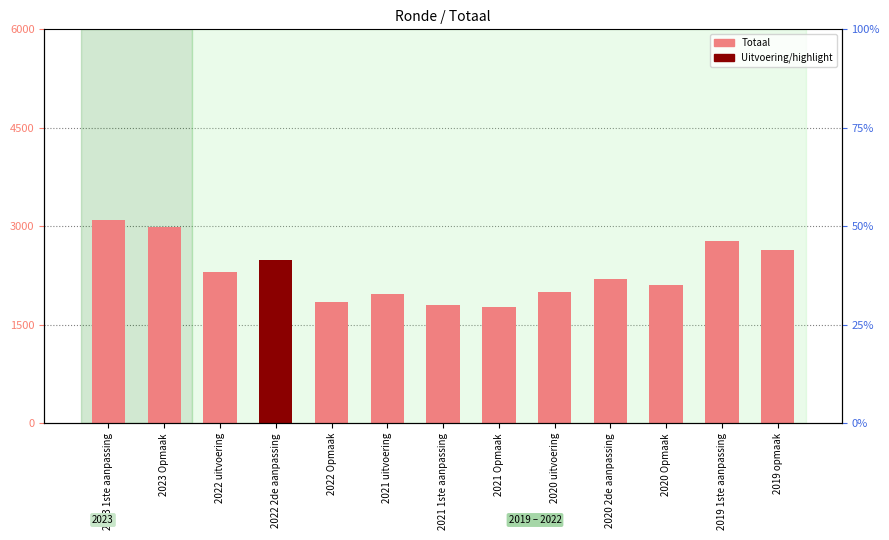

Count the number of values greater than 2200.

6